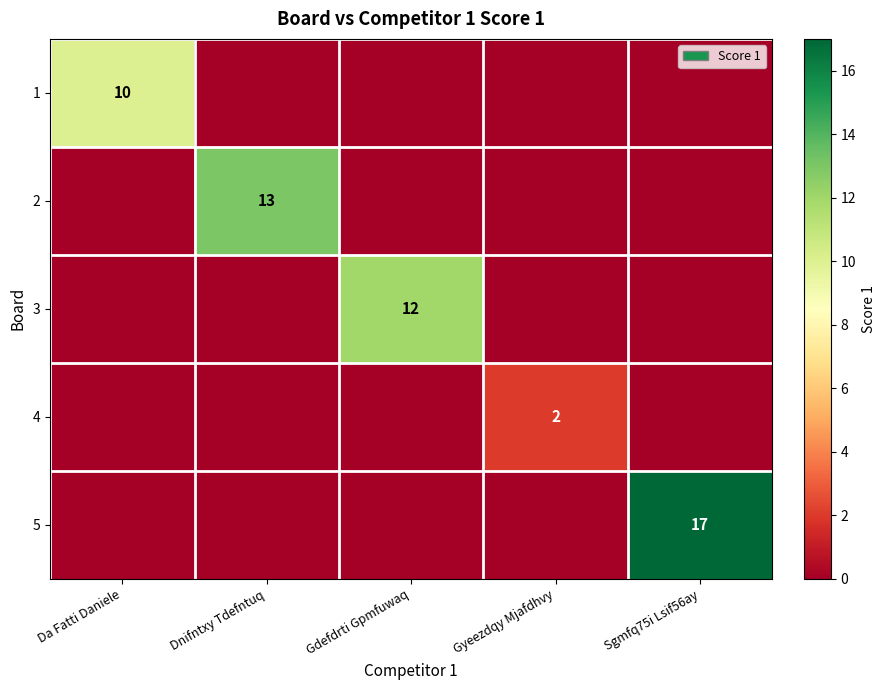

The 5 series shows 25 at Sgmfq75i Lsif56ay. True or false?

False